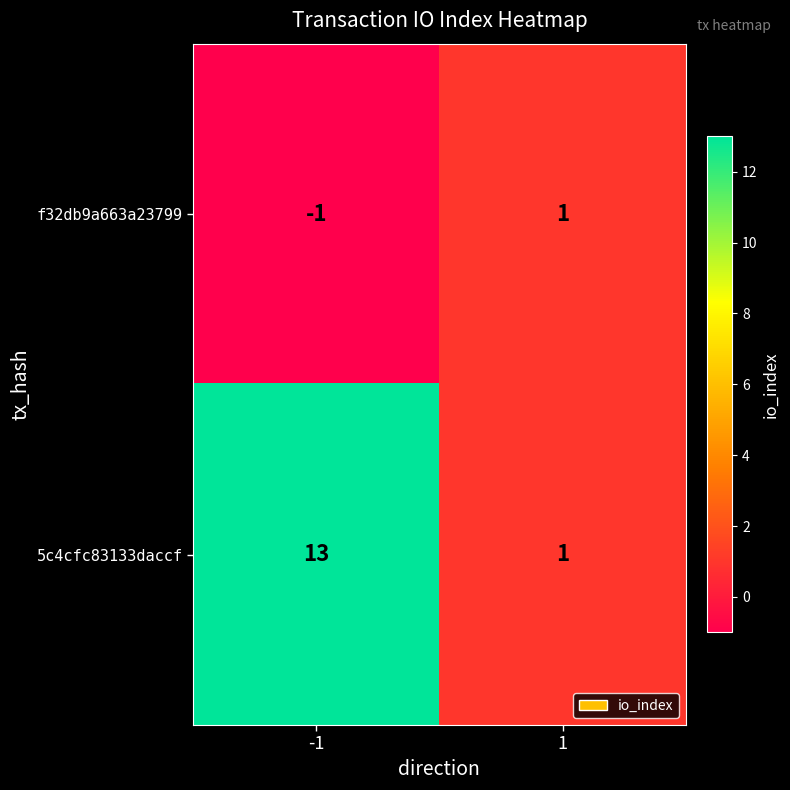

What is the sum of all 5c4cfc83133daccf values?

14